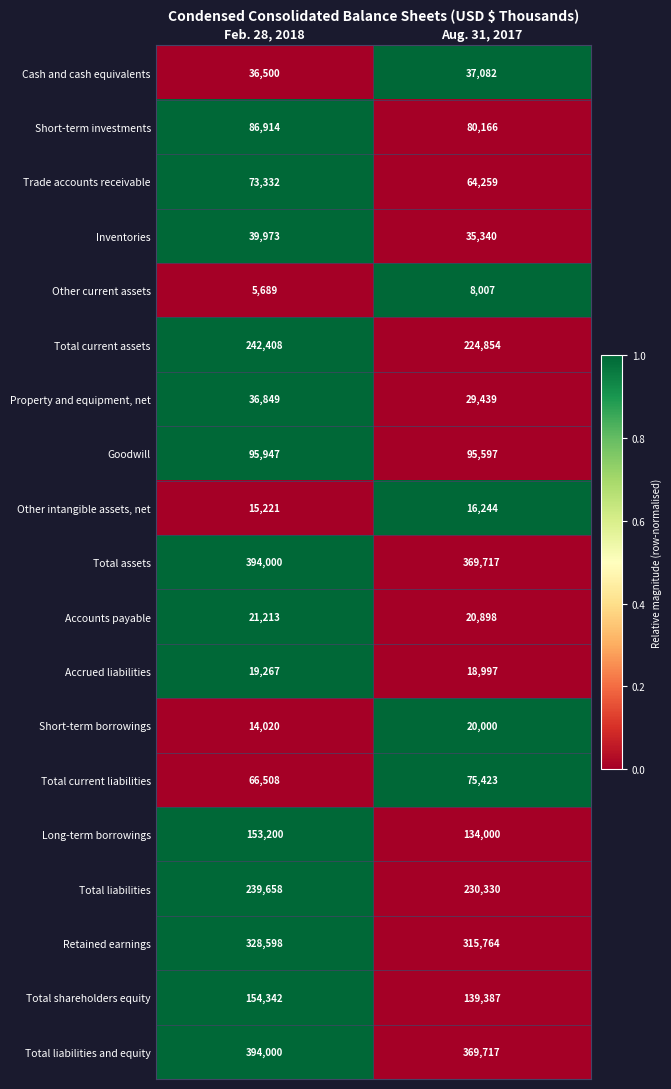

Rank the categories by Accounts payable value from highest to lowest.

Feb. 28, 2018, Aug. 31, 2017